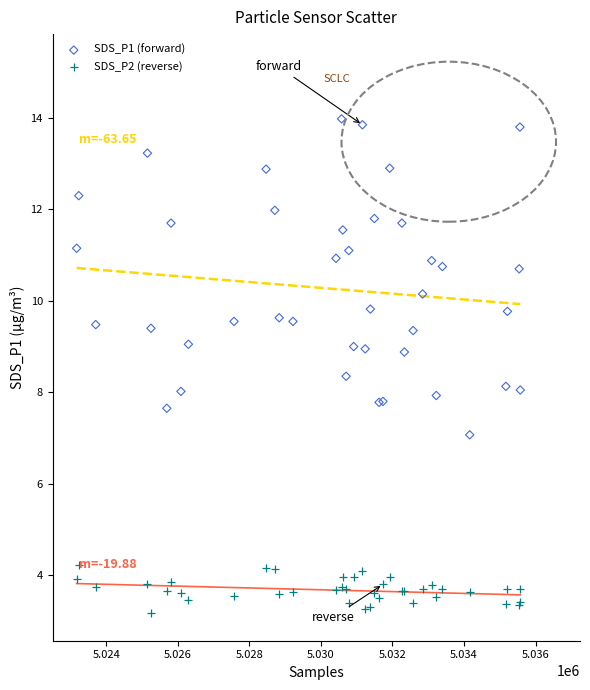

What are all the series names shown in the legend?

SDS_P1 (forward), SDS_P2 (reverse)